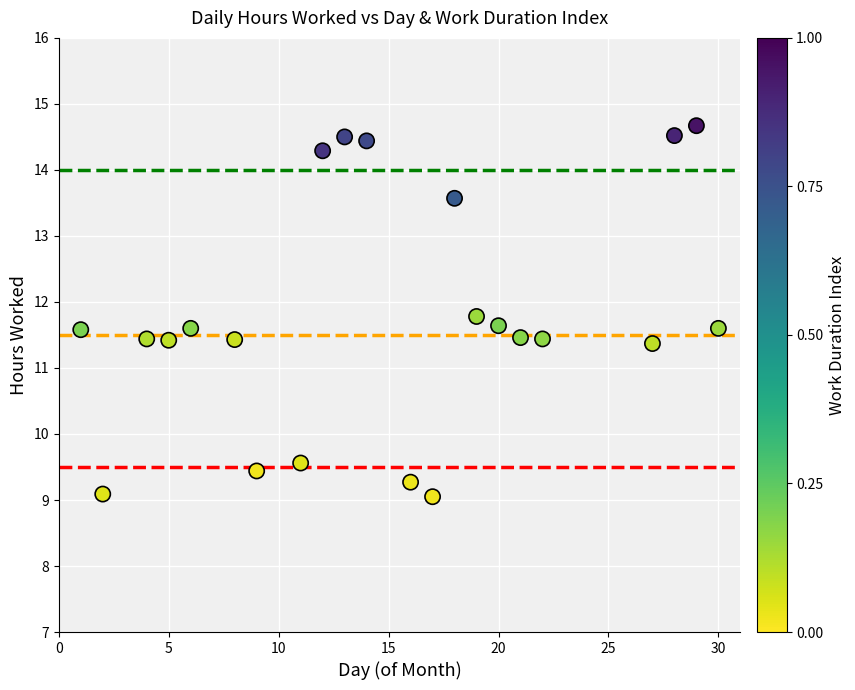

What is the range of Y values (max minus min)?

5.6